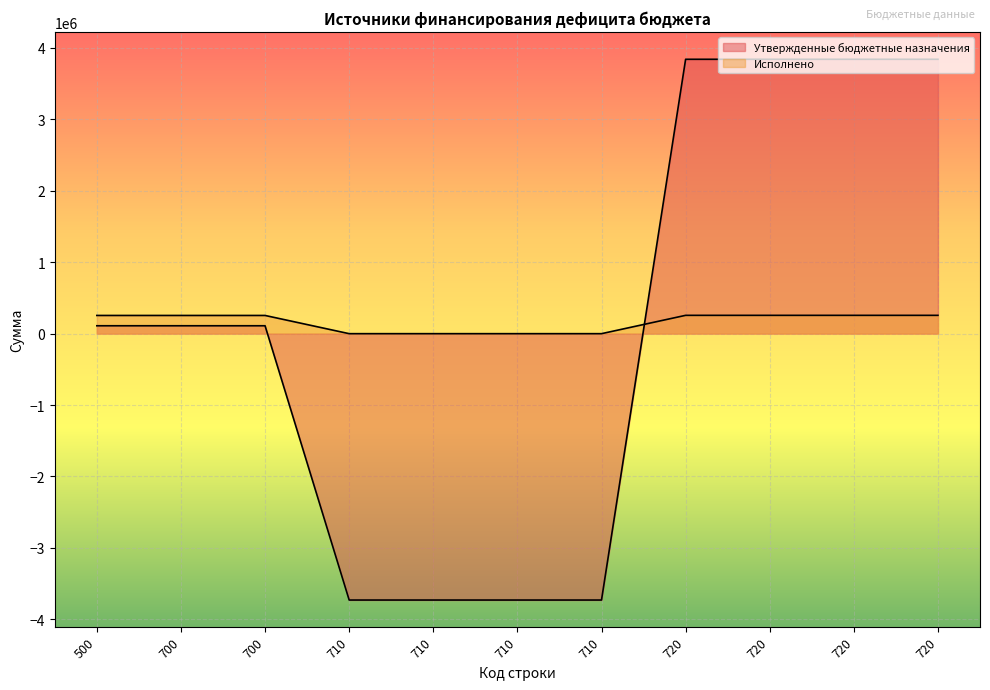

Where does the Исполнено series first go above 253142?

500